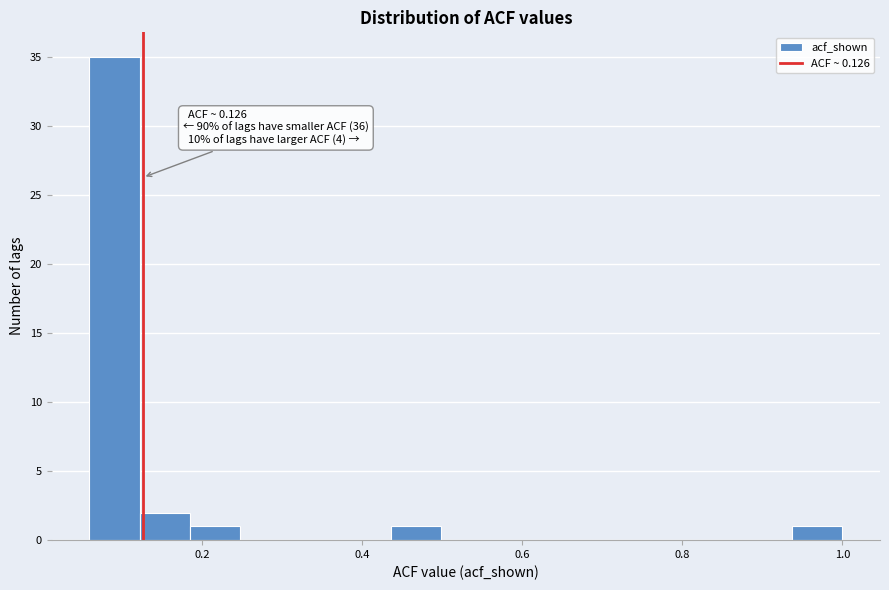

Read against the x-axis, roughly where is the centre of the tallest bar?

0.10